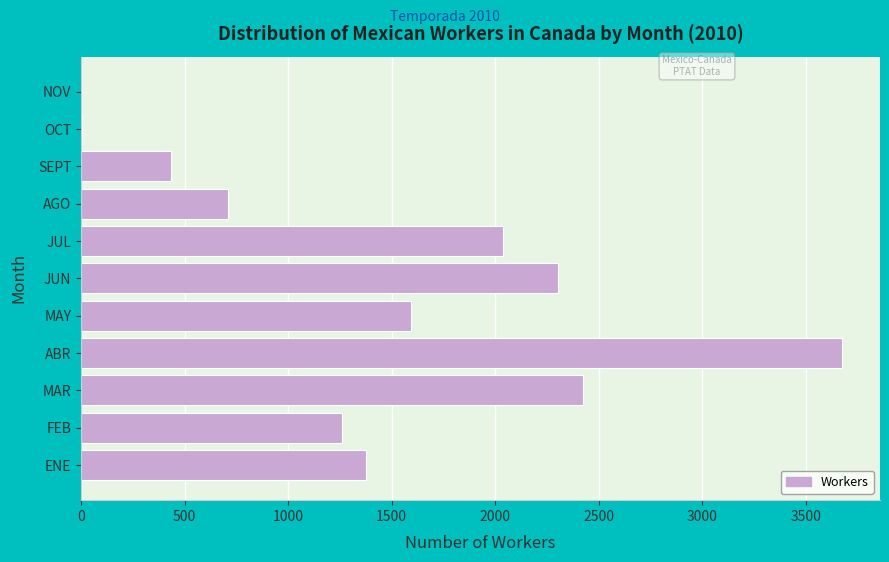

What is the sum of the values at MAR and MAY?

4015